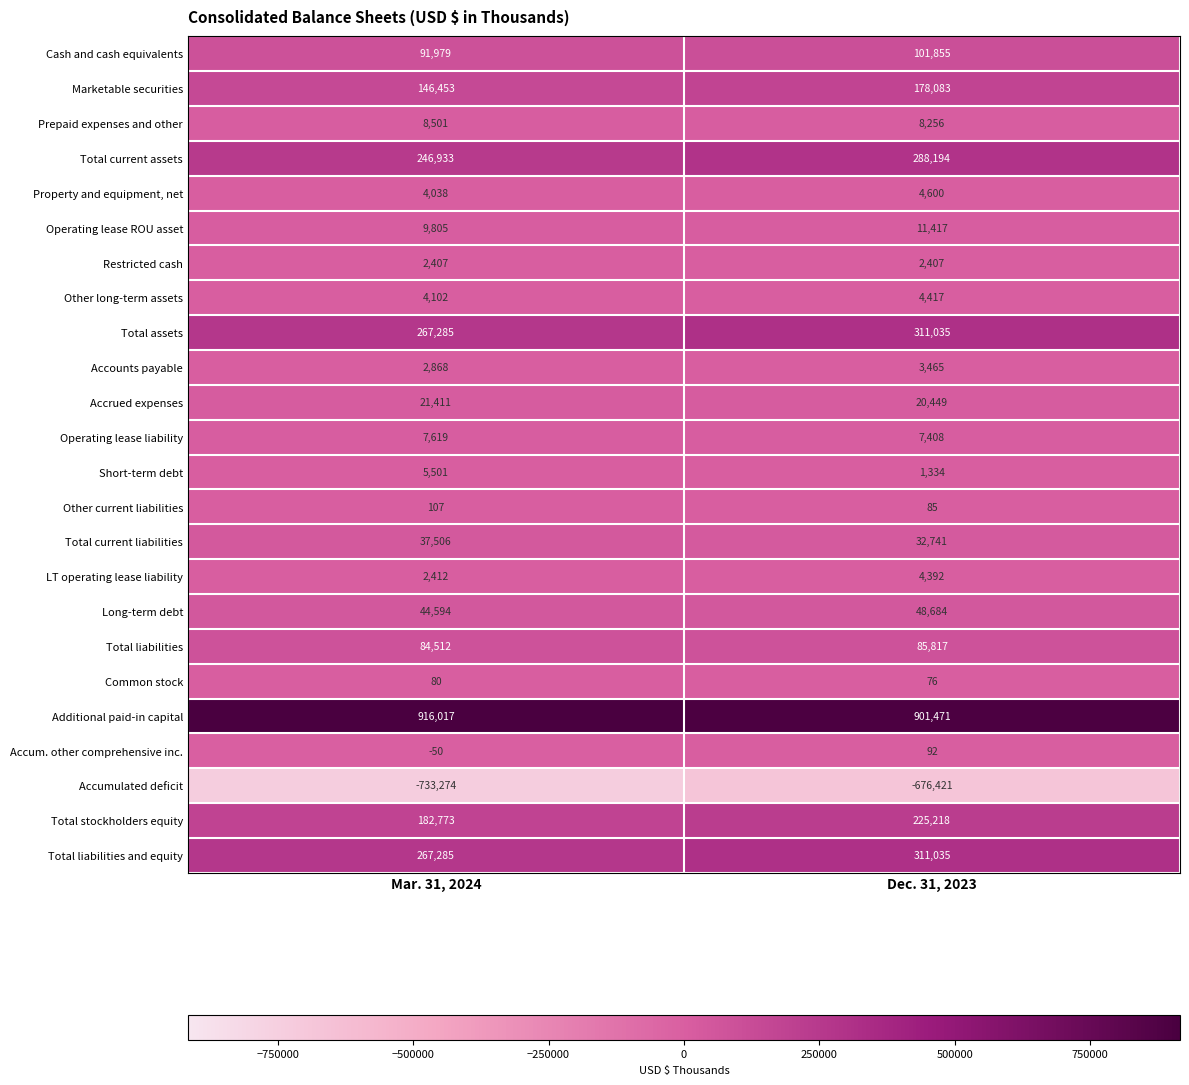

Which label corresponds to the largest value in the chart?

Mar. 31, 2024